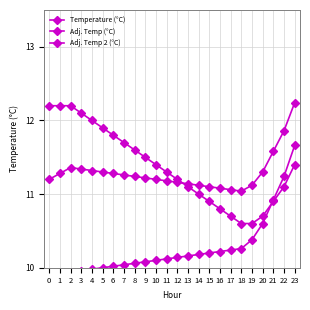

Rank the categories by Adj. Temp 2 (°C) value from highest to lowest.

23, 22, 21, 20, 19, 18, 17, 16, 15, 14, 13, 12, 11, 10, 9, 8, 7, 6, 5, 4, 3, 2, 1, 0